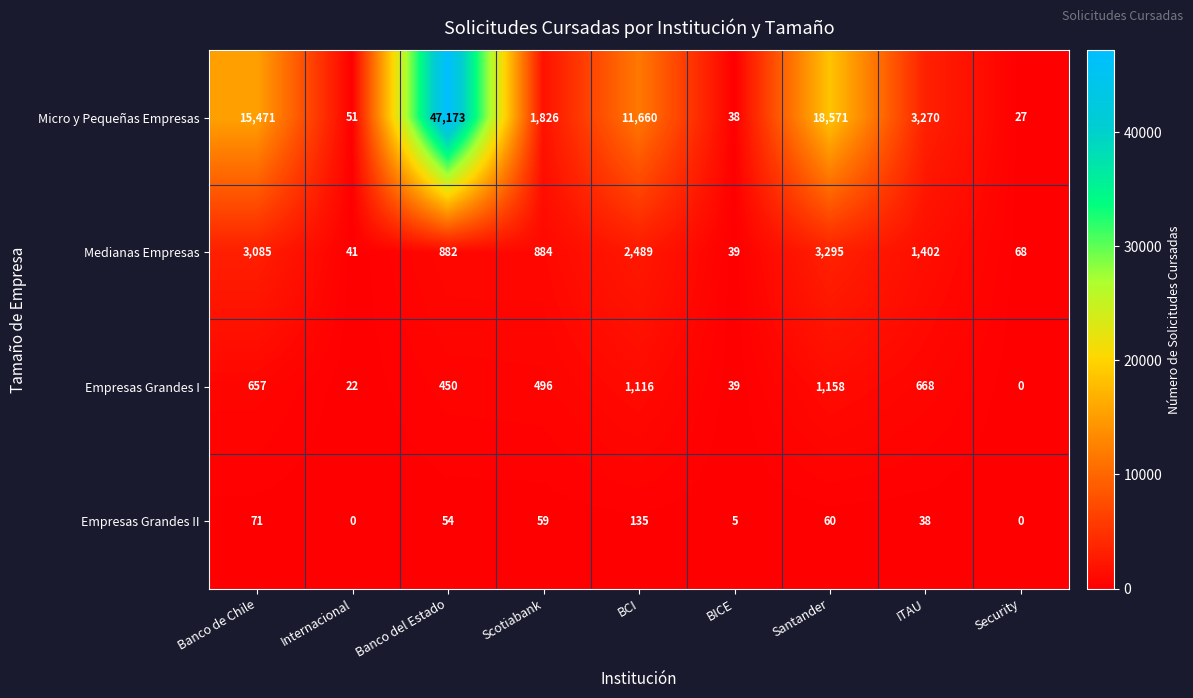

At how many categories does at least one series exceed 21943?

1